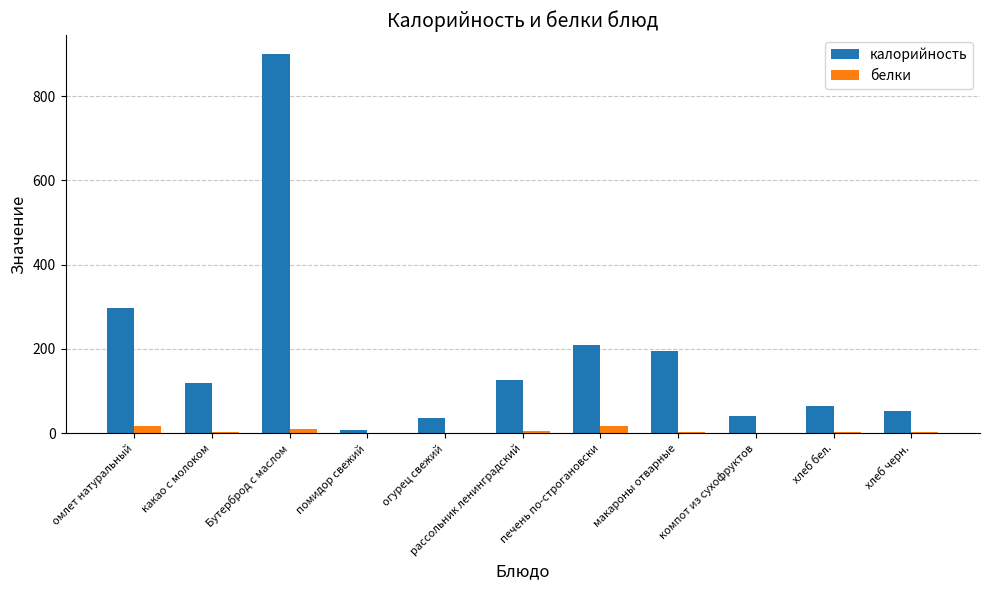

At which category is the sum across all series the highest?

Бутерброд с маслом